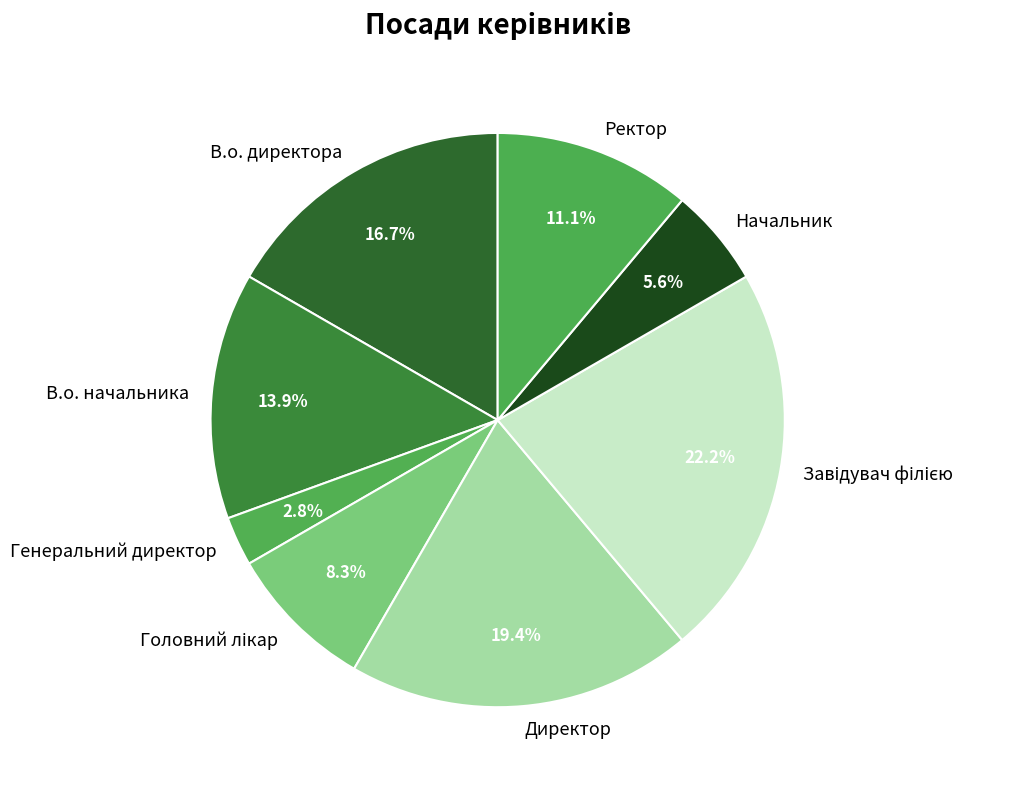

Is Ректор the majority of the pie?

No